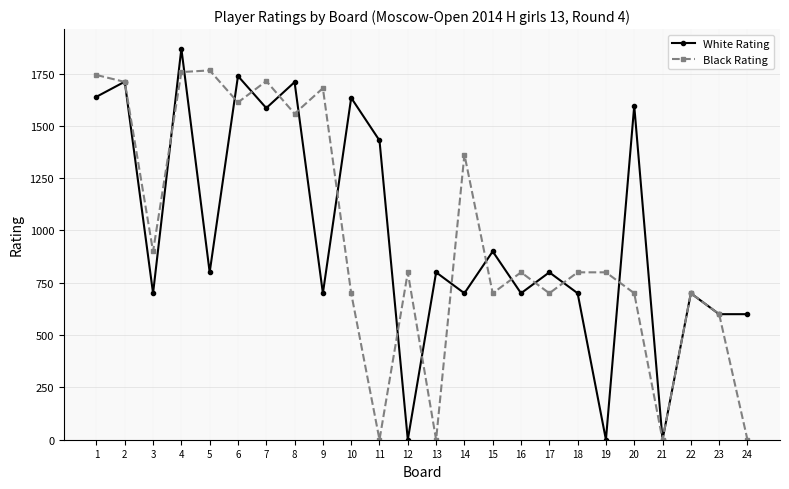

True or false: White Rating has a value of 2927 at 2.

False